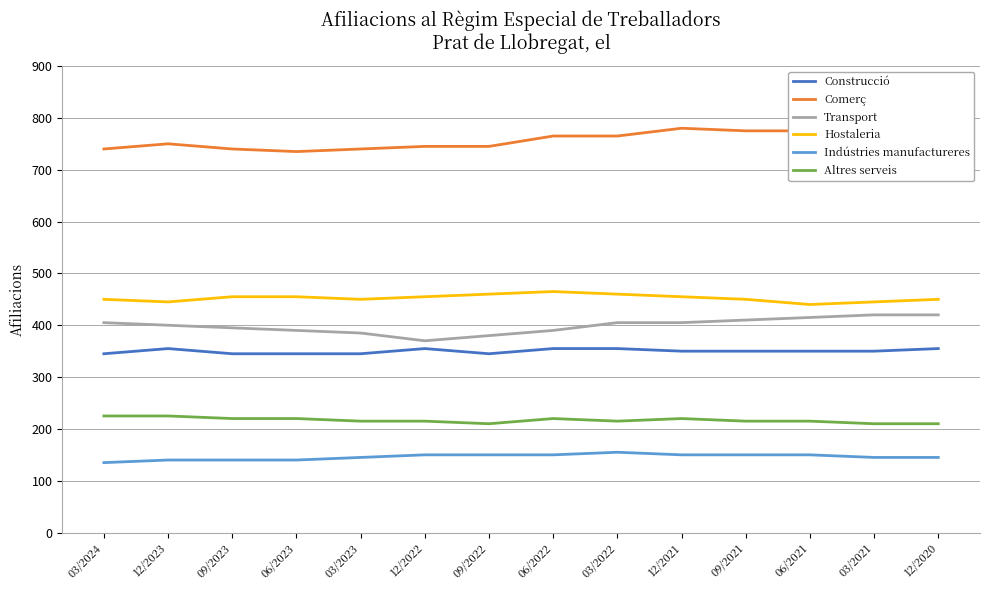

Reading left to right, list all the values displayed in this chart.

Construcció: 345	355	345	345	345	355	345	355	355	350	350	350	350	355
Comerç: 740	750	740	735	740	745	745	765	765	780	775	775	775	780
Transport: 405	400	395	390	385	370	380	390	405	405	410	415	420	420
Hostaleria: 450	445	455	455	450	455	460	465	460	455	450	440	445	450
Indústries manufactureres: 135	140	140	140	145	150	150	150	155	150	150	150	145	145
Altres serveis: 225	225	220	220	215	215	210	220	215	220	215	215	210	210